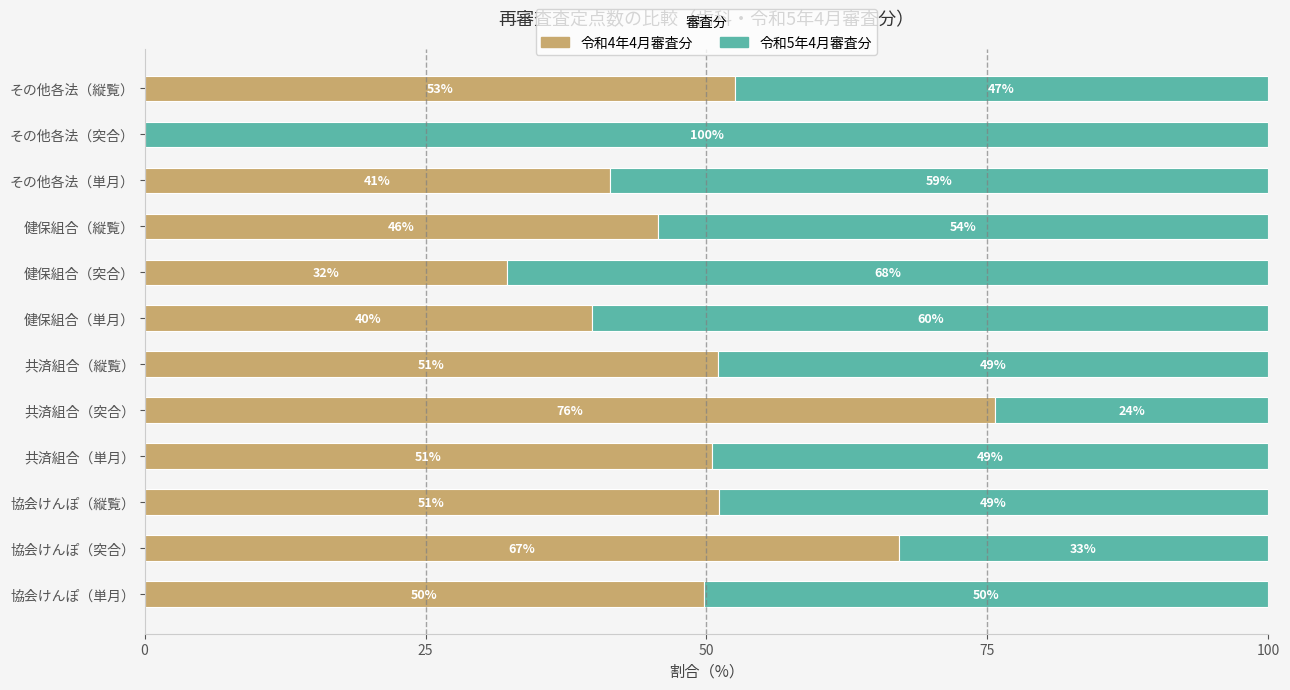

How many positive values does the 令和4年4月審査分 series have?

11